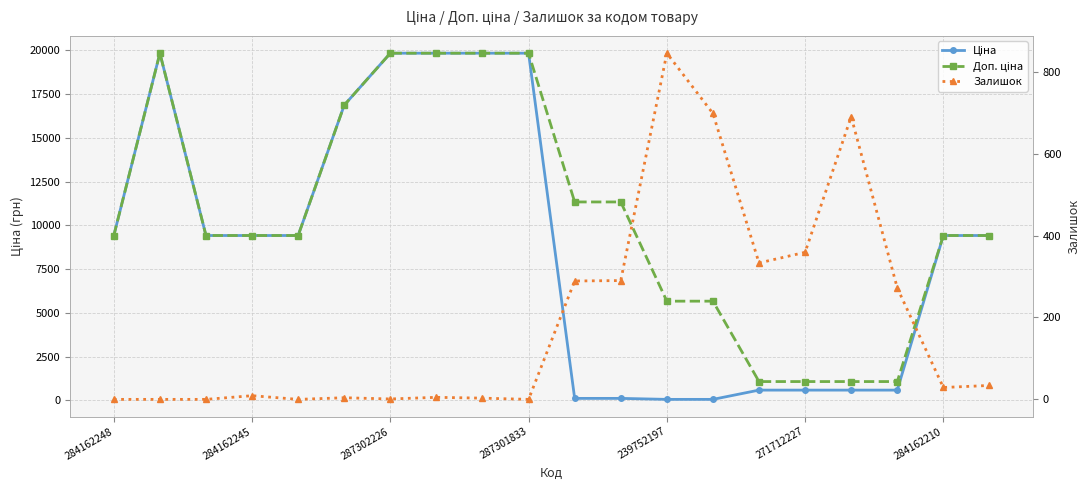

Reading left to right, list all the values displayed in this chart.

Ціна: 9416.9	19831.1	9416.9	9416.9	9416.9	16863.2	19831.1	19831.1	19831.1	19831.1	113.3	113.3	56.7	56.7	586.0	586.0	586.0	586.0	9416.9	9416.9
Доп. ціна: 9416.9	19831.1	9416.9	9416.9	9416.9	16863.2	19831.1	19831.1	19831.1	19831.1	11334.0	11334.0	5667.0	5667.0	1074.5	1074.5	1074.5	1074.5	9416.9	9416.9
Залишок: 0.0	0.0	0.0	9.0	0.0	4.0	1.0	5.0	3.0	0.0	289.0	290.0	845.0	698.0	333.0	359.0	690.0	272.0	29.0	34.0